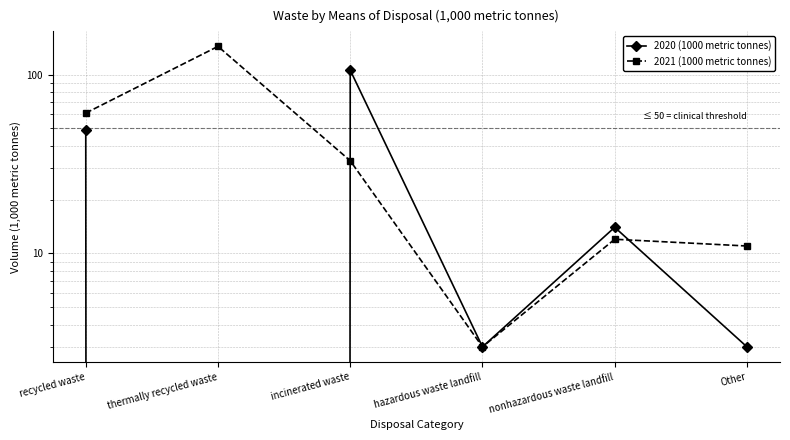

Is it true that 2021 (1000 metric tonnes) equals 97 at recycled waste?

False